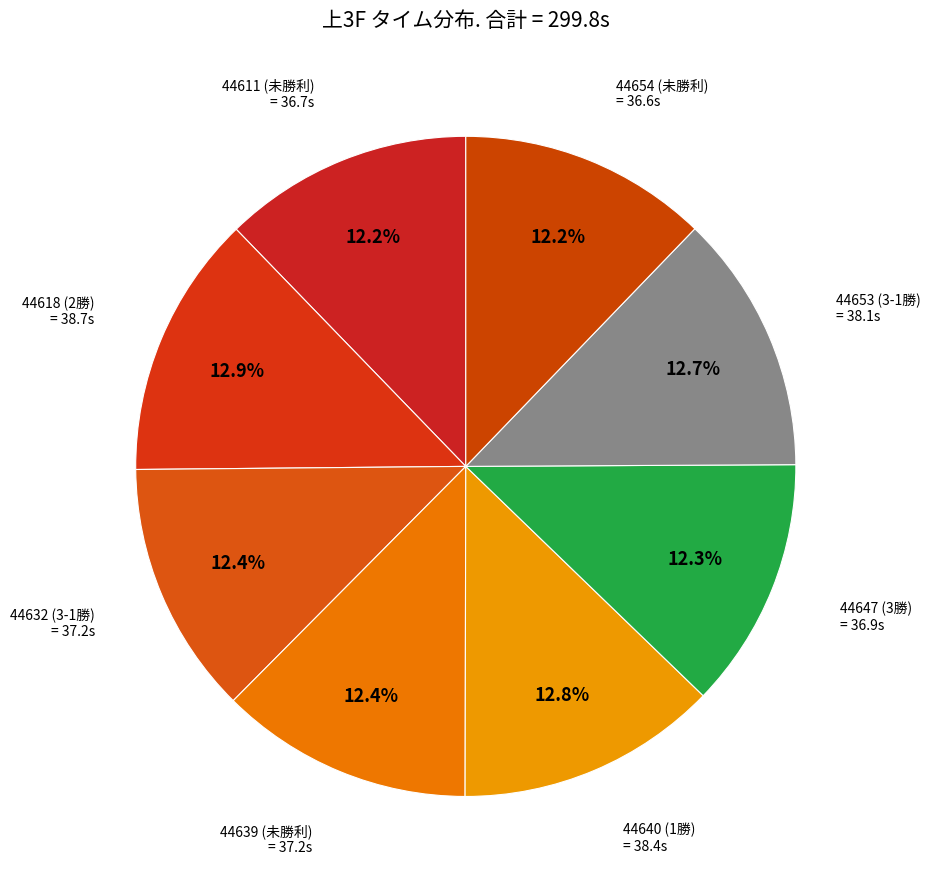

How many segments does this pie chart have?

8